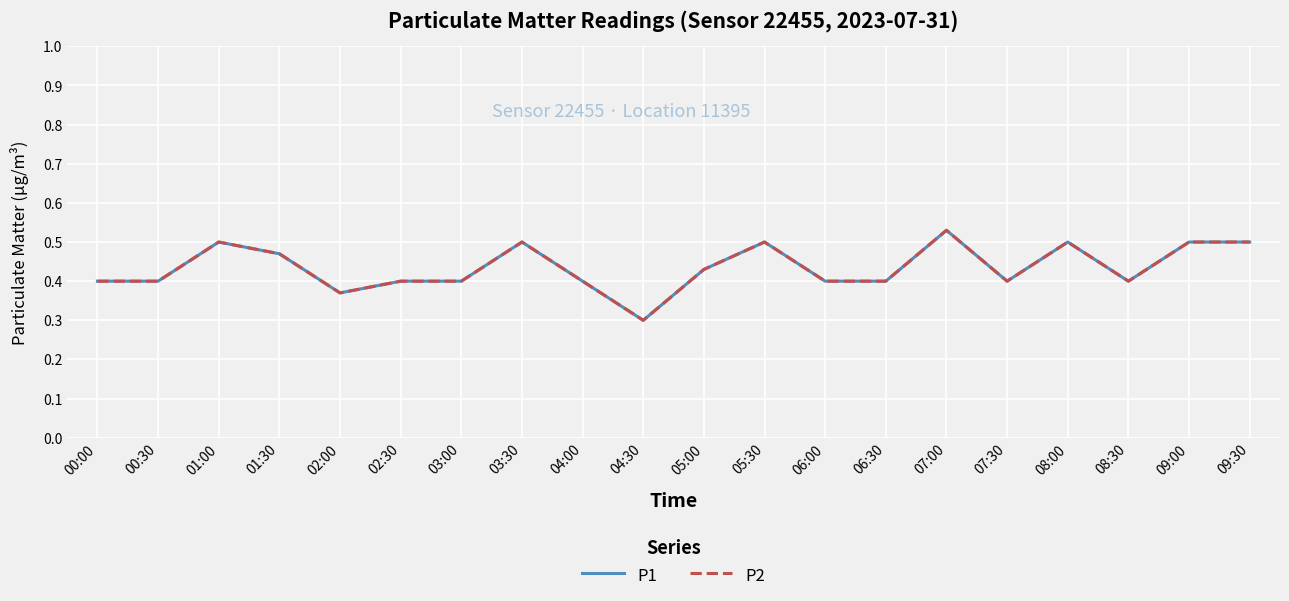

What is the difference between the maximum and second lowest values in the P2 series?

0.2